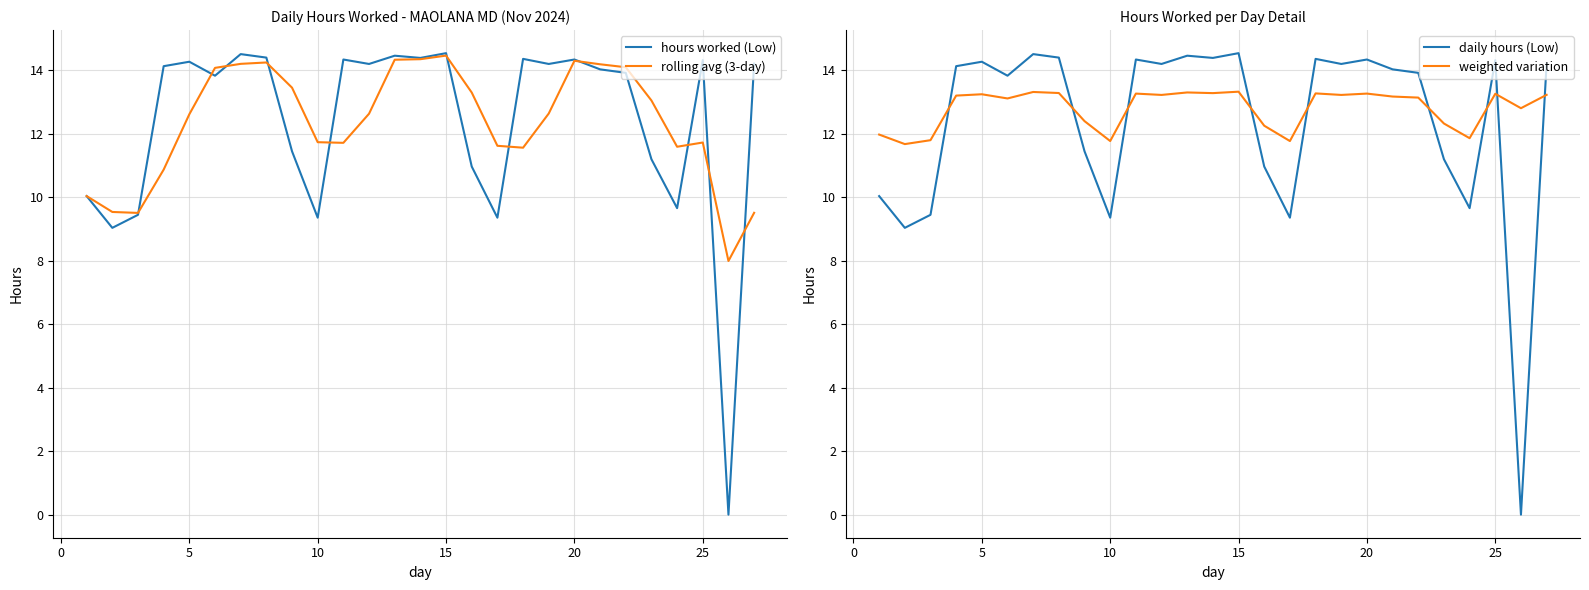

What is the sum of all hours worked (Low) values?

332.7